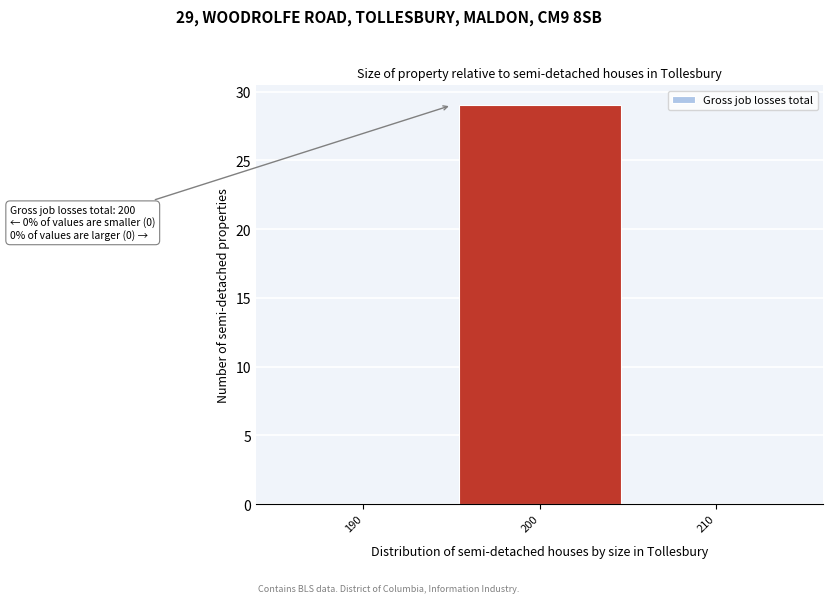

Reading left to right, transcribe all the data shown in this chart.

190=0	200=29	210=0